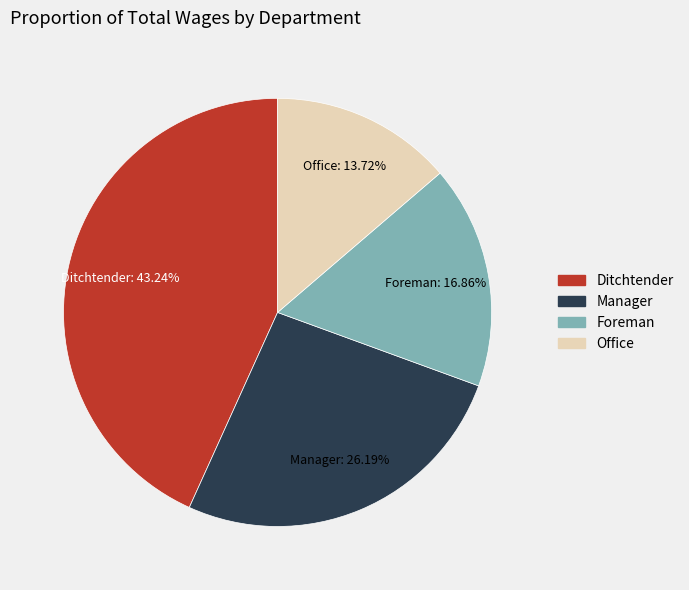

Count the number of slices in the pie.

4